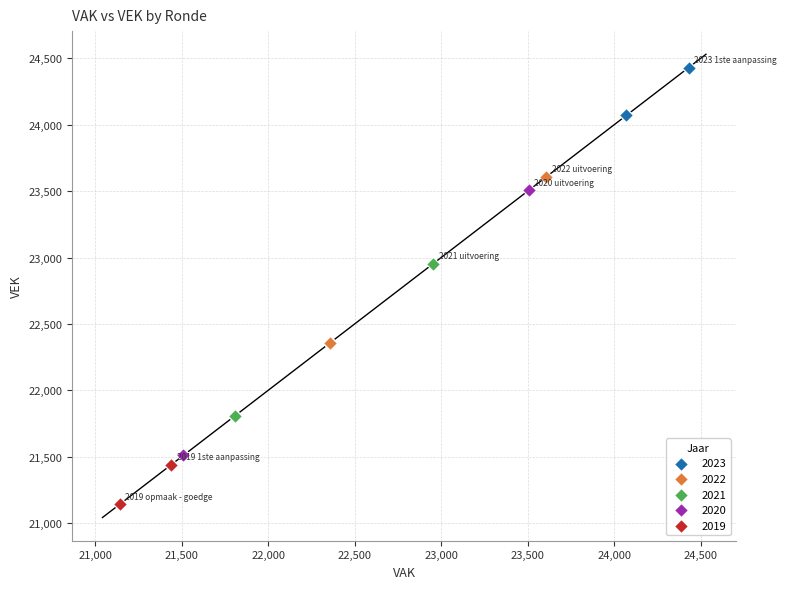

Which series has the widest spread of Y values?

2020